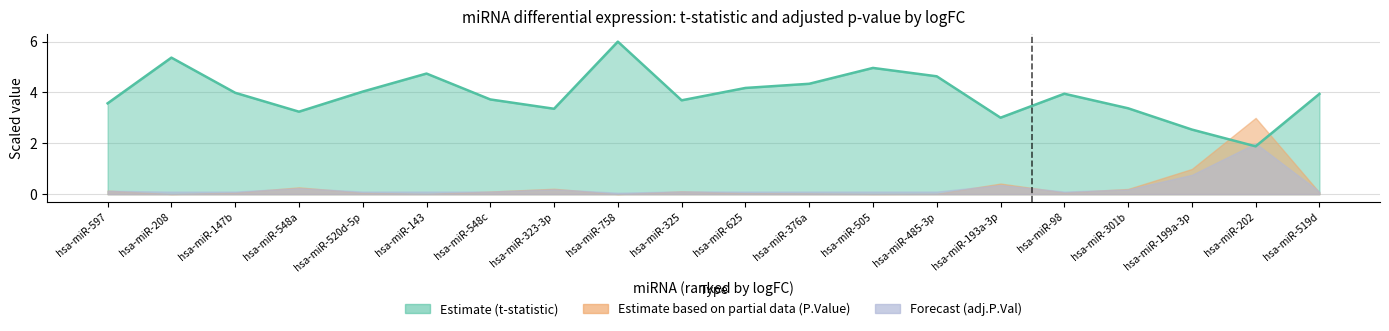

True or false: adj.P.Val and t intersect in this chart.

False